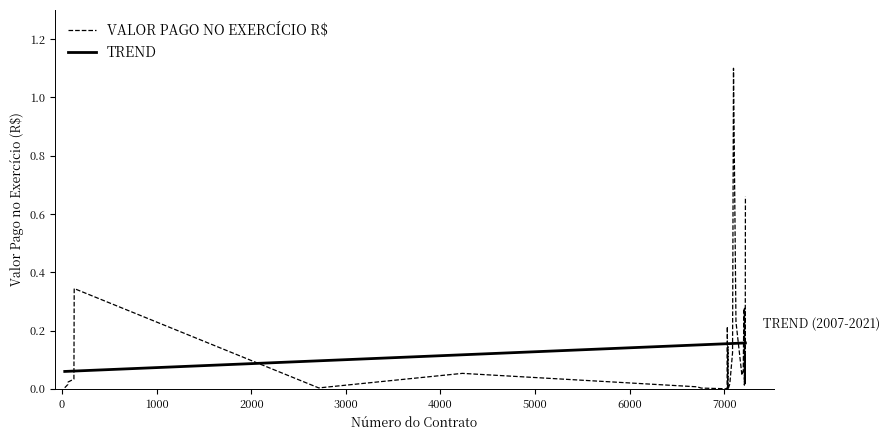

What is the greatest value displayed?

1.1